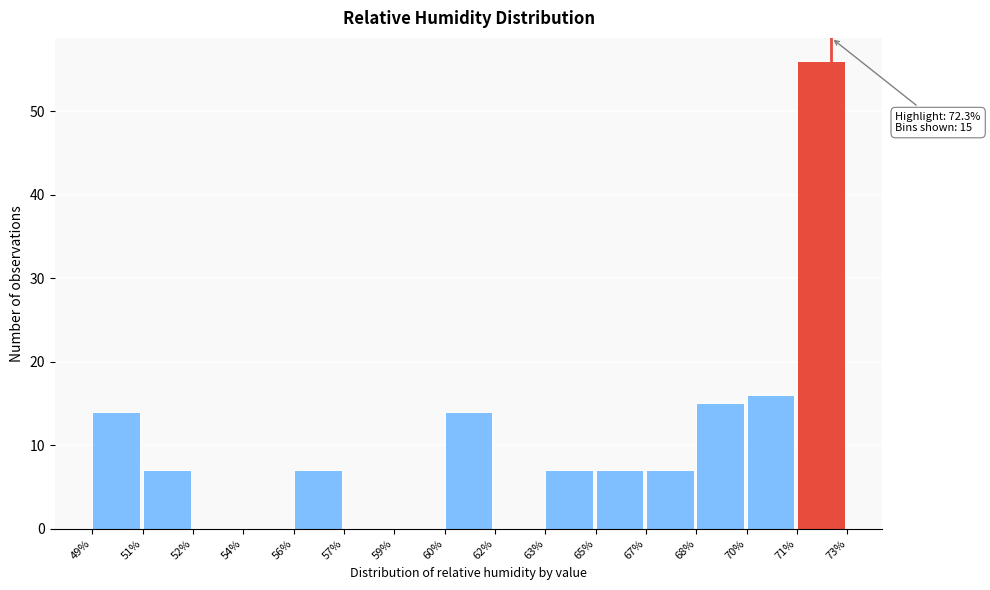

Reading left to right, what are all the values shown in this chart?

49%=14	51%=7	52%=0	54%=0	56%=7	57%=0	59%=0	60%=14	62%=0	63%=7	65%=7	67%=7	68%=15	70%=16	71%=56